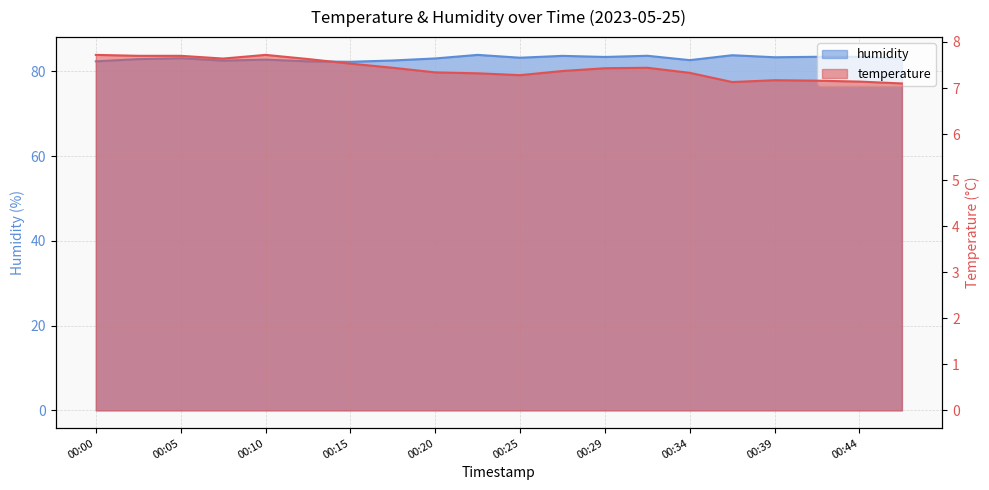

True or false: humidity and temperature intersect in this chart.

False